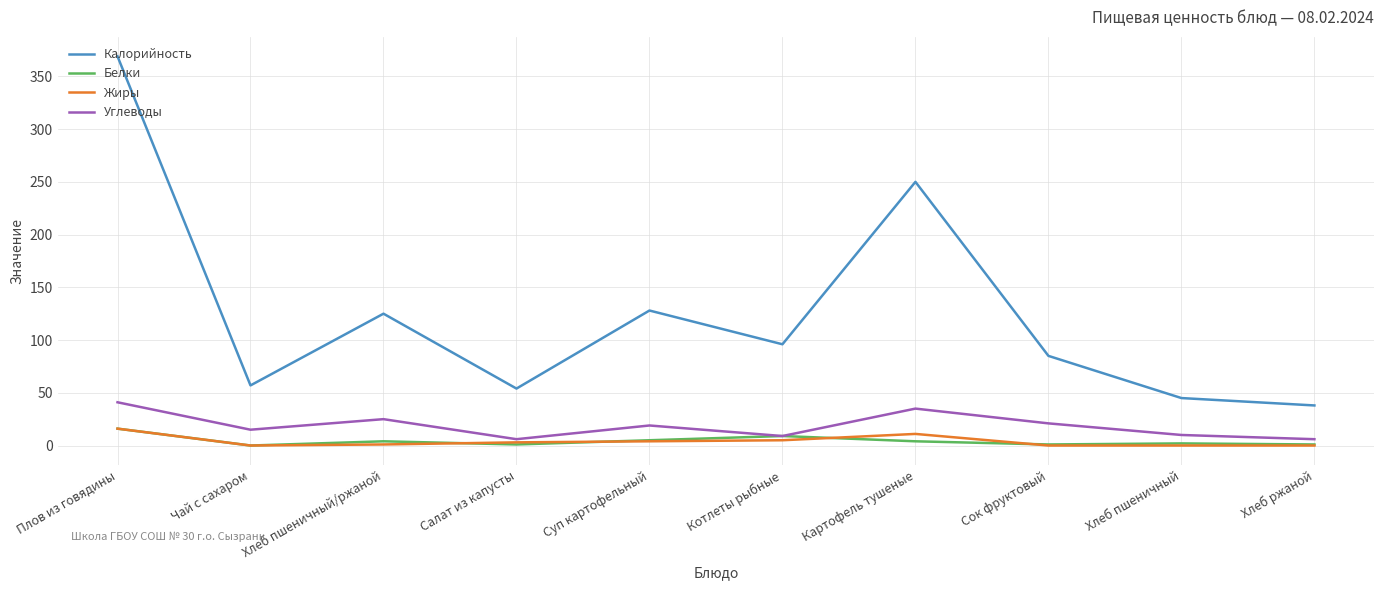

How many values in the Калорийность series are below 96?

5